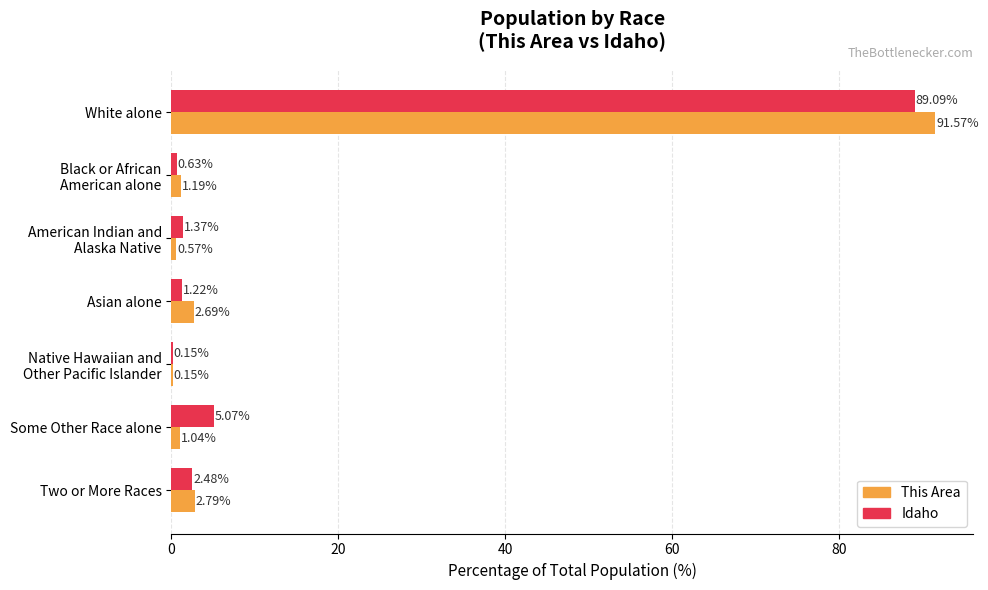

What is the sum of the This Area values at Some Other Race alone and Two or More Races?

3.8